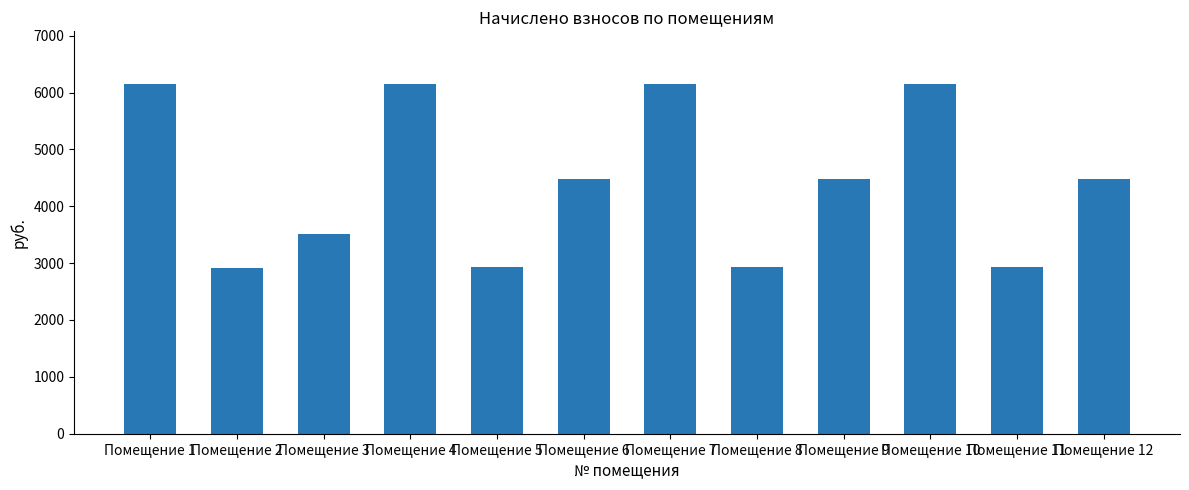

The chart shows a value of 2934.4 at Помещение 5. True or false?

True